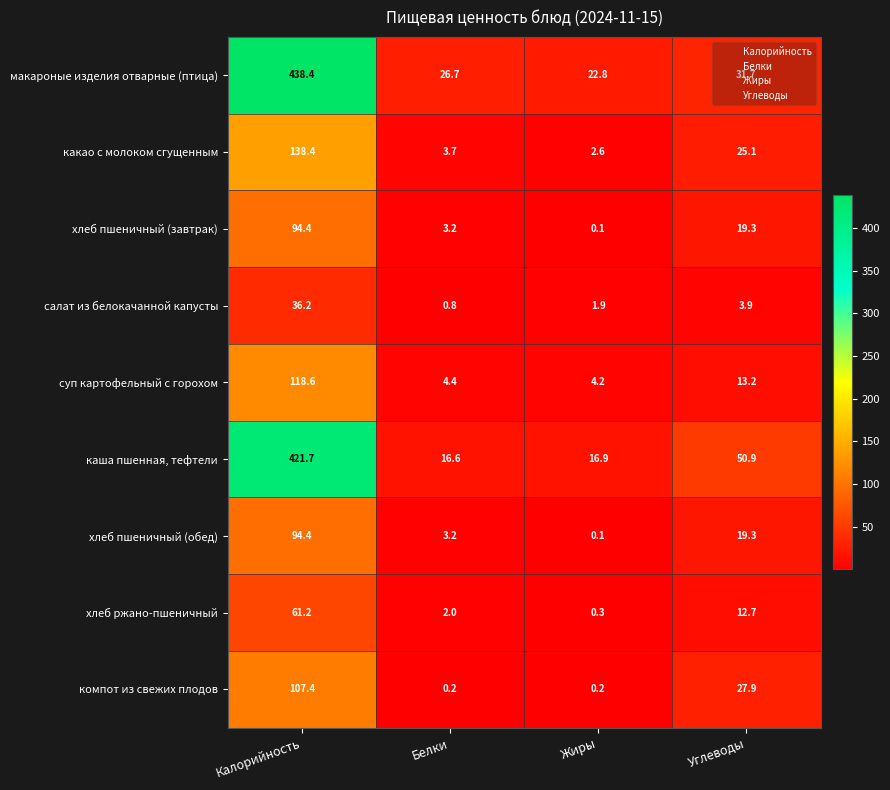

List the labels in order of макароные изделия отварные (птица) value, smallest first.

Жиры, Белки, Углеводы, Калорийность